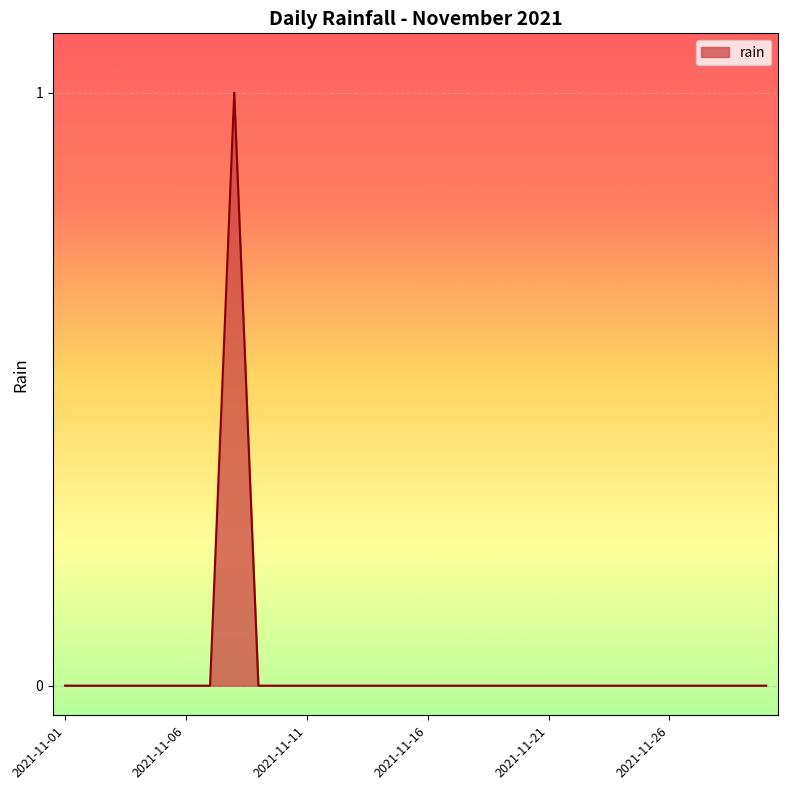

Count the number of data series in this chart.

1